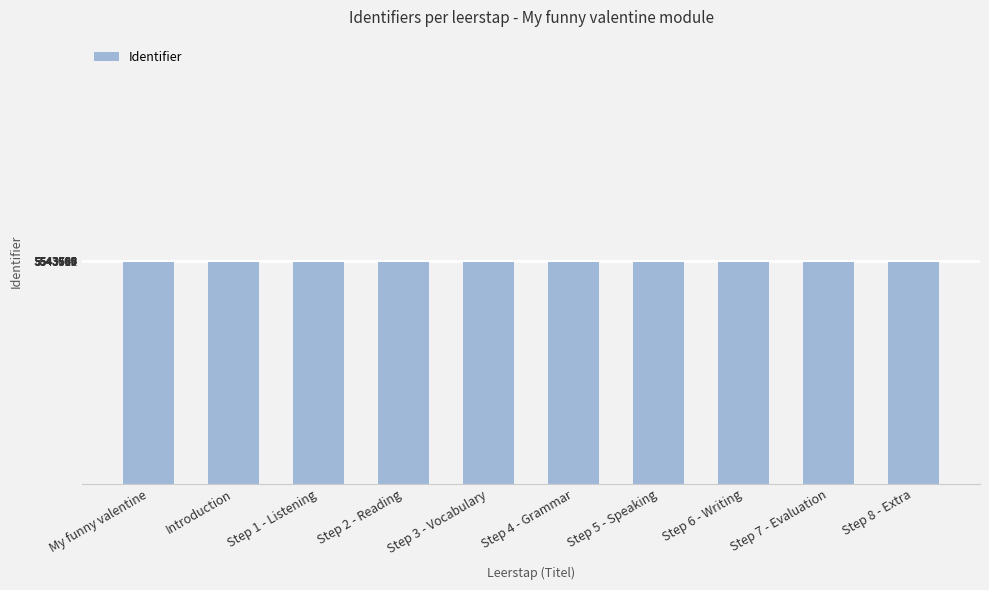

What is the label of the 10th bar from the left?

Step 8 - Extra